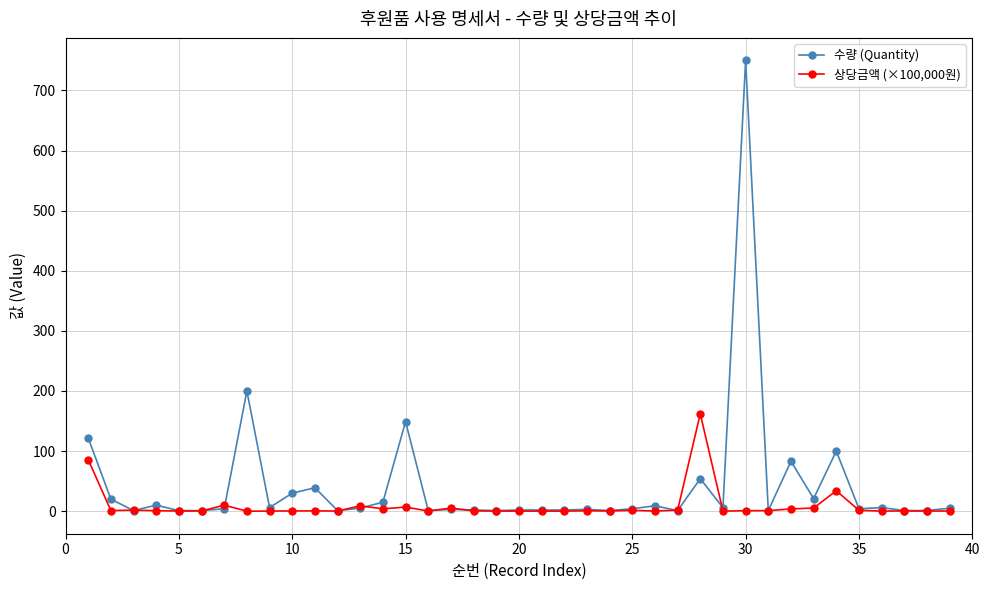

True or false: 수량 (Quantity) has more than 0 interior local peaks.

True